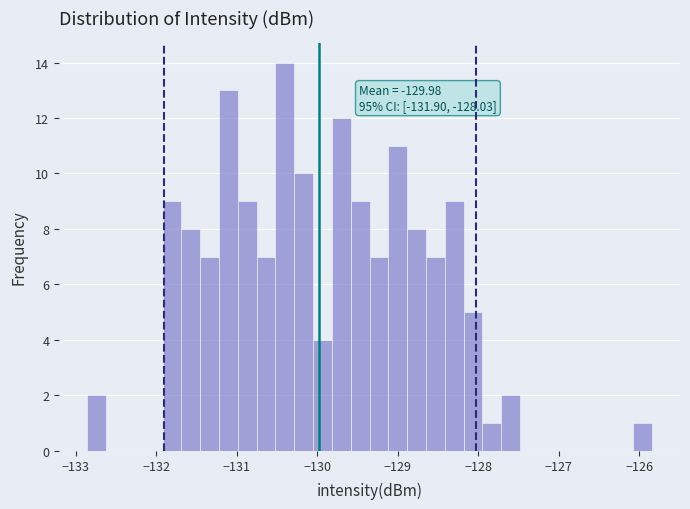

Read against the x-axis, roughly where is the centre of the tallest bar?

-130.4